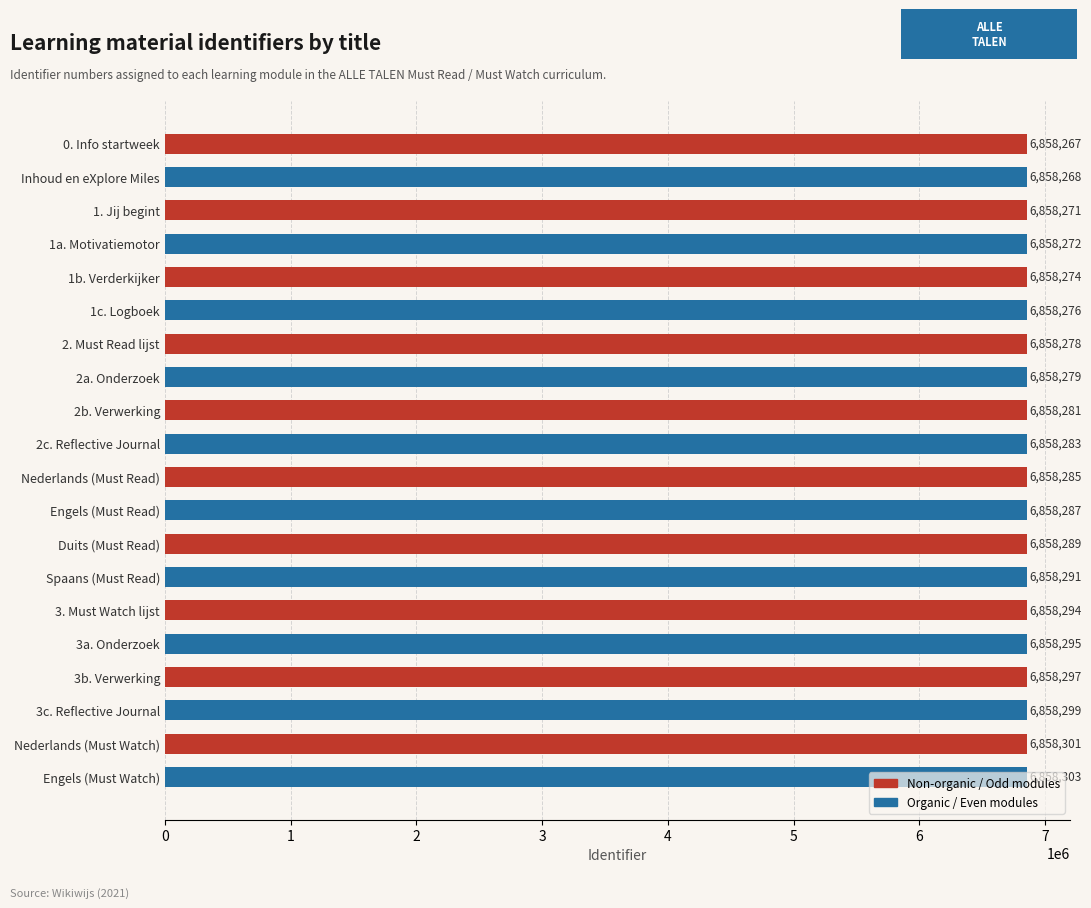

What is the change in value from 3c. Reflective Journal to 2. Must Read lijst?

-21